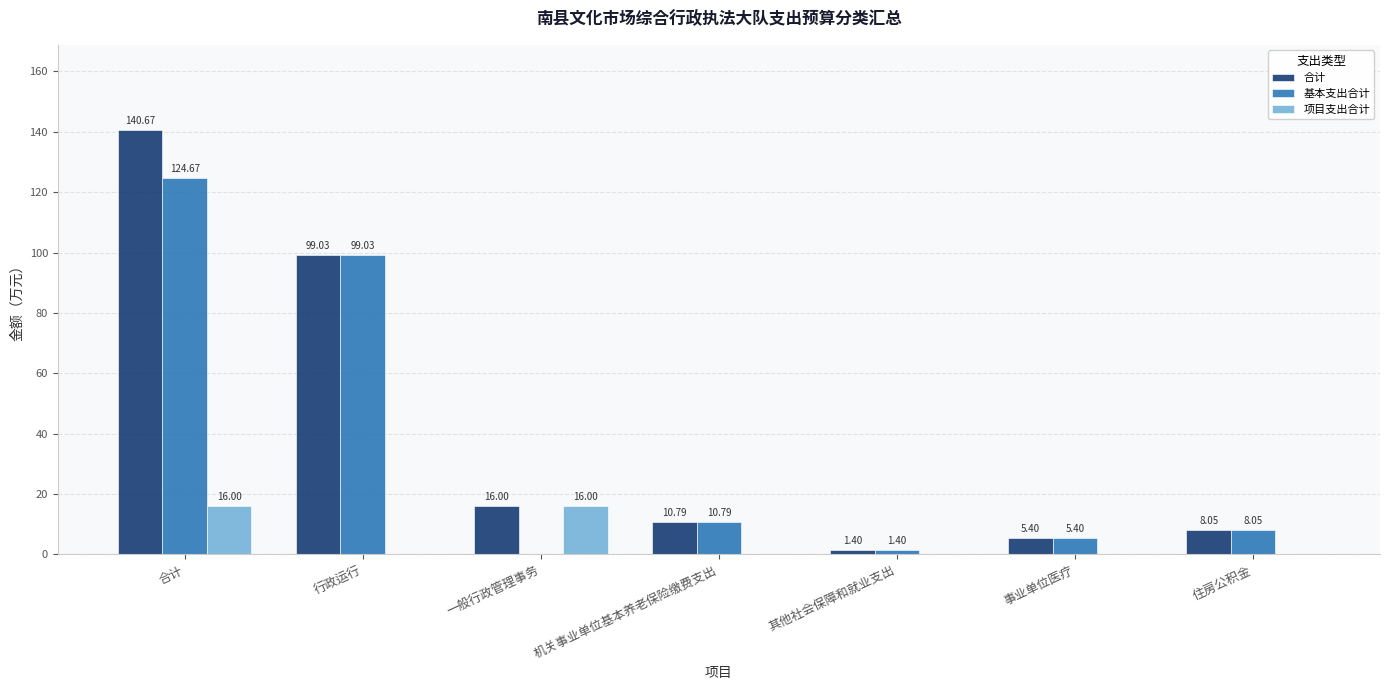

At which label does 基本支出合计 reach its peak?

合计